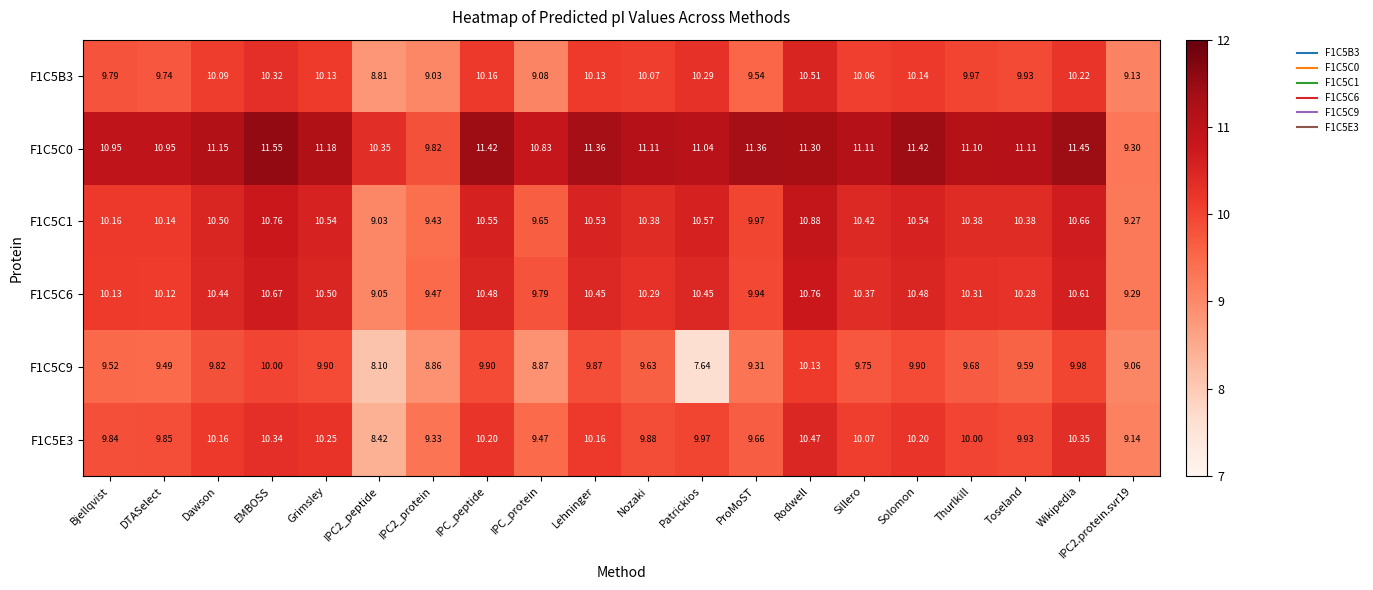

List the series in order of their peak value, highest first.

F1C5C0, F1C5C1, F1C5C6, F1C5B3, F1C5E3, F1C5C9